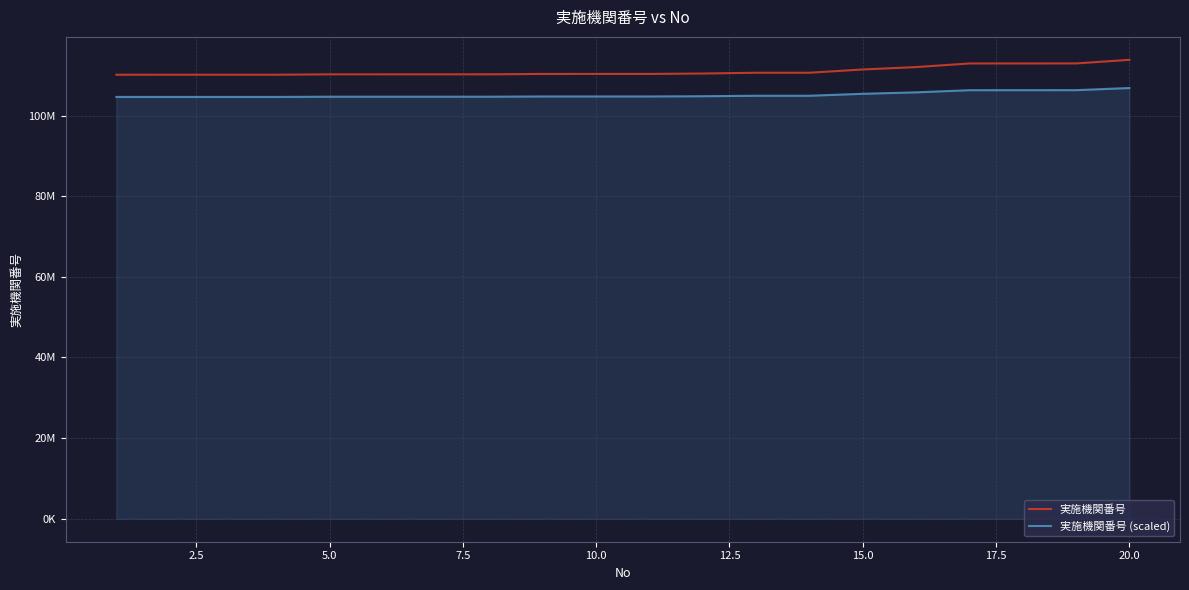

What are all the series names shown in the legend?

実施機関番号, 実施機関番号 (scaled)